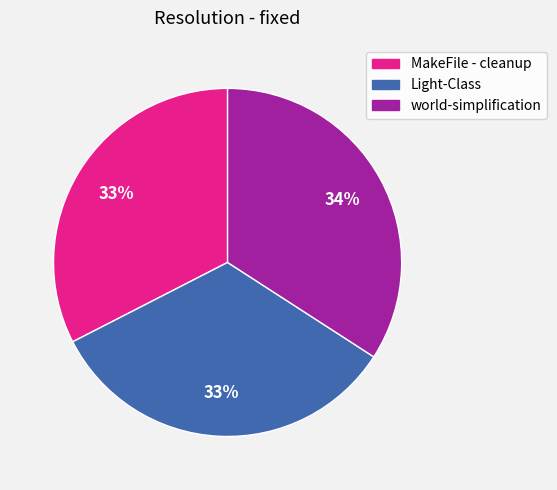

How many slices are in this pie chart?

3